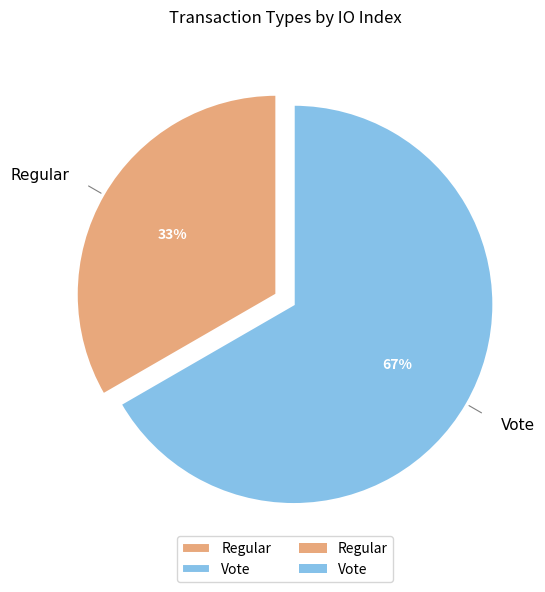

Combined, do Regular and Vote account for over 50%?

Yes